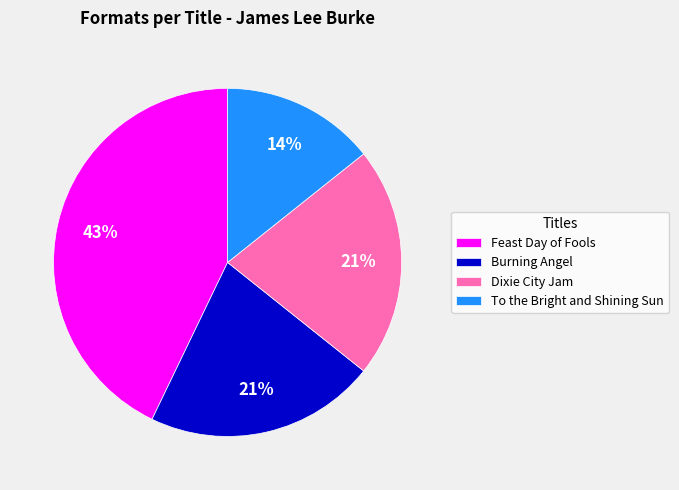

Do To the Bright and Shining Sun and Feast Day of Fools together represent more than half of the pie?

Yes